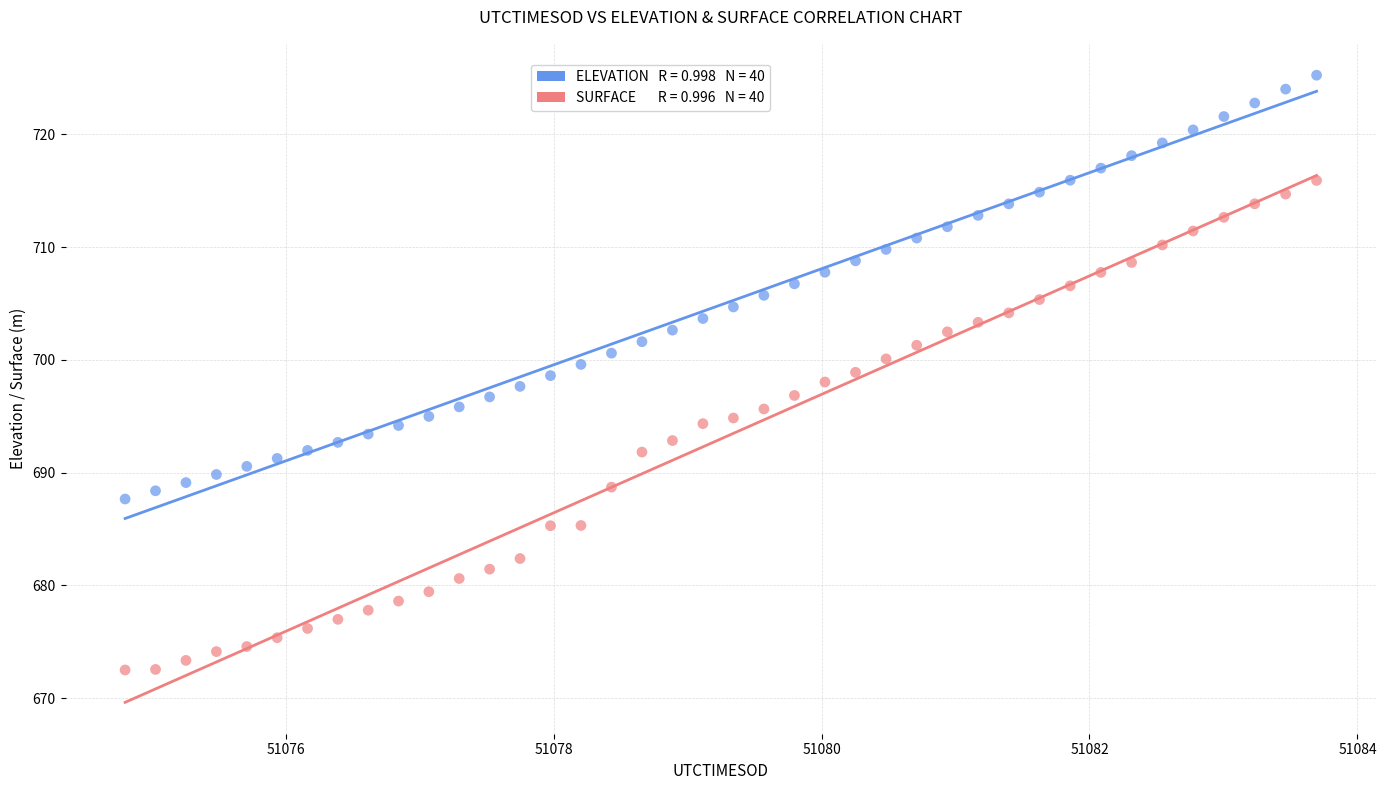

Across all data points, what is the range of Y values (max minus min)?

52.7